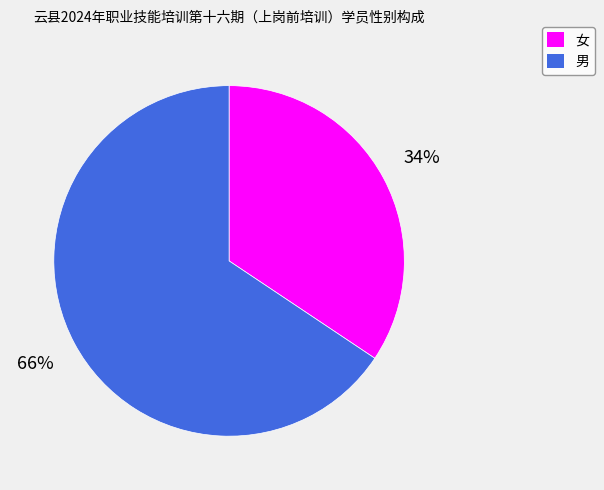

To the nearest percent, what is the combined percentage of 男 and 女?

100%